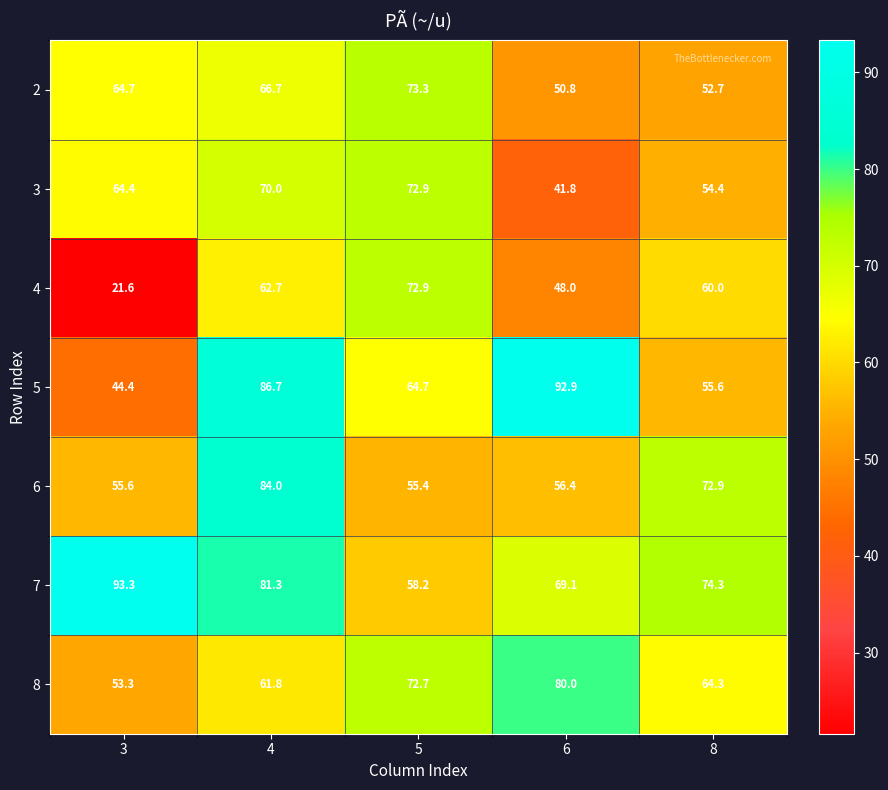

What is the difference between the 2 values at 4 and 6?

15.9